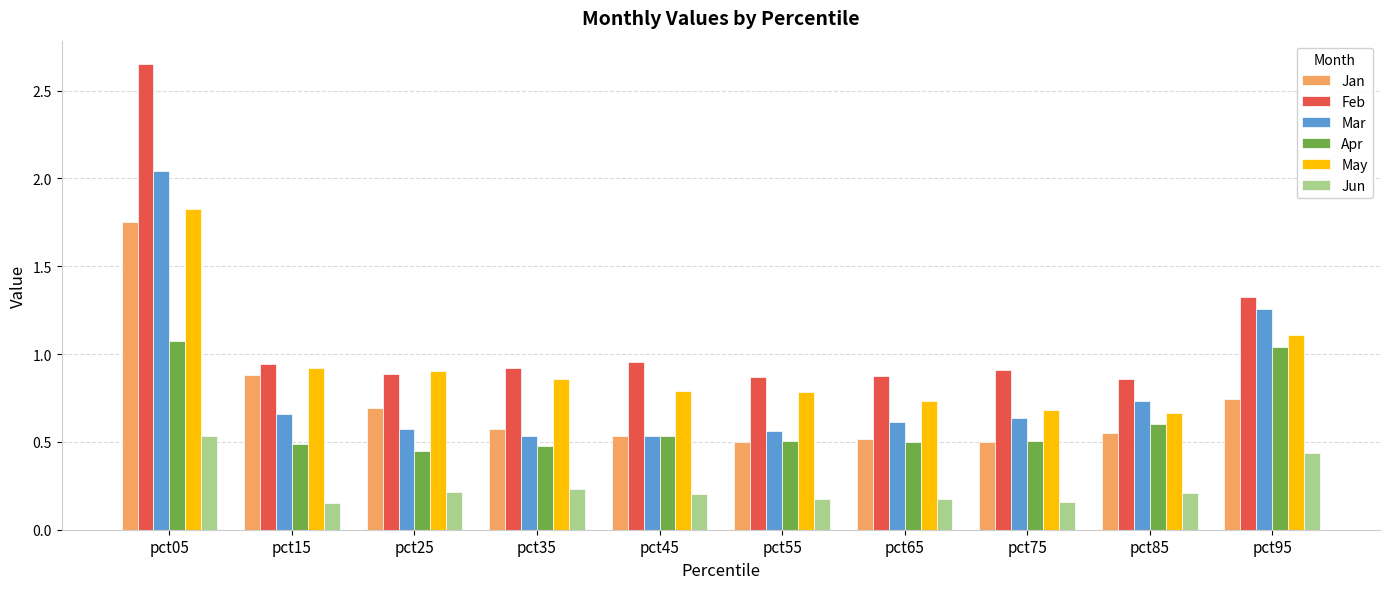

Which series has the widest spread of values?

Feb